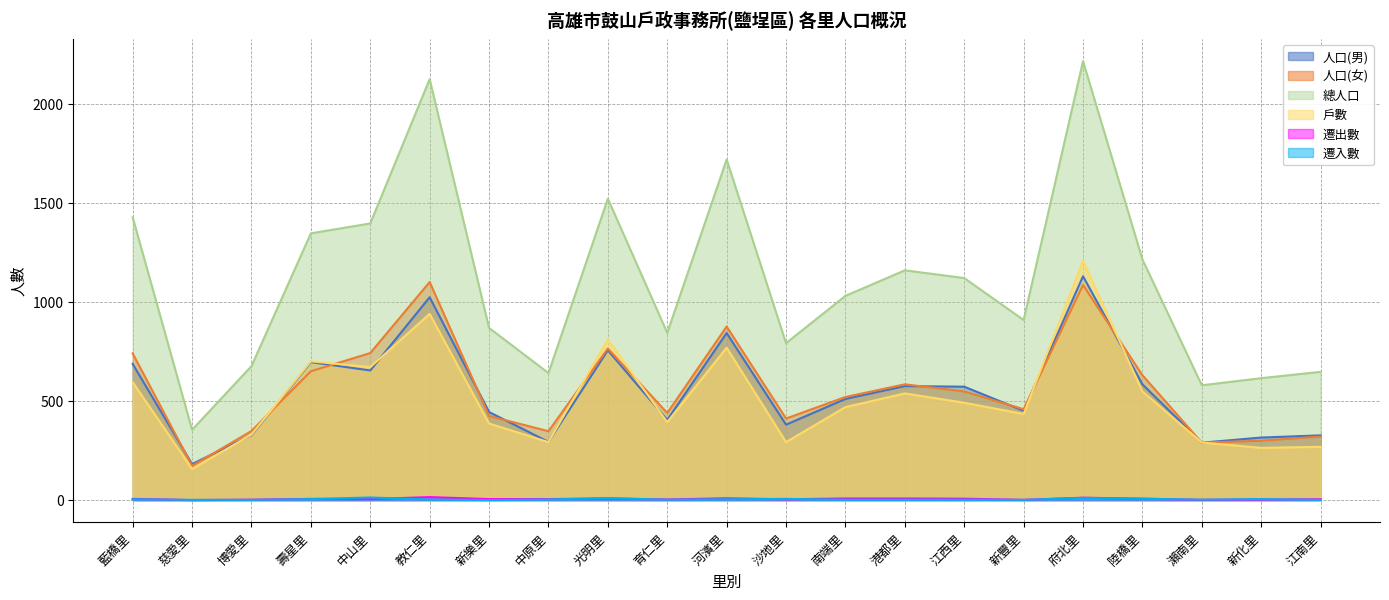

Reading left to right, what are all the values shown in this chart?

人口(男): 藍橋里=688	慈愛里=182	博愛里=328	壽星里=697	中山里=655	教仁里=1025	新樂里=445	中原里=294	光明里=757	育仁里=405	河濱里=844	沙地里=381	南端里=511	港都里=576	江西里=573	新豐里=451	府北里=1131	陸橋里=585	瀨南里=290	新化里=316	江南里=327
人口(女): 藍橋里=741	慈愛里=173	博愛里=349	壽星里=651	中山里=743	教仁里=1102	新樂里=425	中原里=348	光明里=766	育仁里=440	河濱里=877	沙地里=412	南端里=521	港都里=585	江西里=549	新豐里=459	府北里=1087	陸橋里=631	瀨南里=290	新化里=300	江南里=321
總人口: 藍橋里=1429	慈愛里=355	博愛里=677	壽星里=1348	中山里=1398	教仁里=2127	新樂里=870	中原里=642	光明里=1523	育仁里=845	河濱里=1721	沙地里=793	南端里=1032	港都里=1161	江西里=1122	新豐里=910	府北里=2218	陸橋里=1216	瀨南里=580	新化里=616	江南里=648
戶數: 藍橋里=596	慈愛里=157	博愛里=331	壽星里=701	中山里=672	教仁里=941	新樂里=387	中原里=293	光明里=812	育仁里=394	河濱里=770	沙地里=293	南端里=470	港都里=539	江西里=492	新豐里=435	府北里=1209	陸橋里=549	瀨南里=291	新化里=264	江南里=269
遷出數: 藍橋里=6	慈愛里=0	博愛里=2	壽星里=6	中山里=5	教仁里=15	新樂里=5	中原里=5	光明里=8	育仁里=3	河濱里=9	沙地里=4	南端里=8	港都里=8	江西里=7	新豐里=1	府北里=12	陸橋里=7	瀨南里=1	新化里=3	江南里=4
遷入數: 藍橋里=4	慈愛里=1	博愛里=1	壽星里=5	中山里=13	教仁里=3	新樂里=0	中原里=3	光明里=10	育仁里=2	河濱里=4	沙地里=6	南端里=2	港都里=2	江西里=2	新豐里=1	府北里=11	陸橋里=7	瀨南里=2	新化里=5	江南里=1